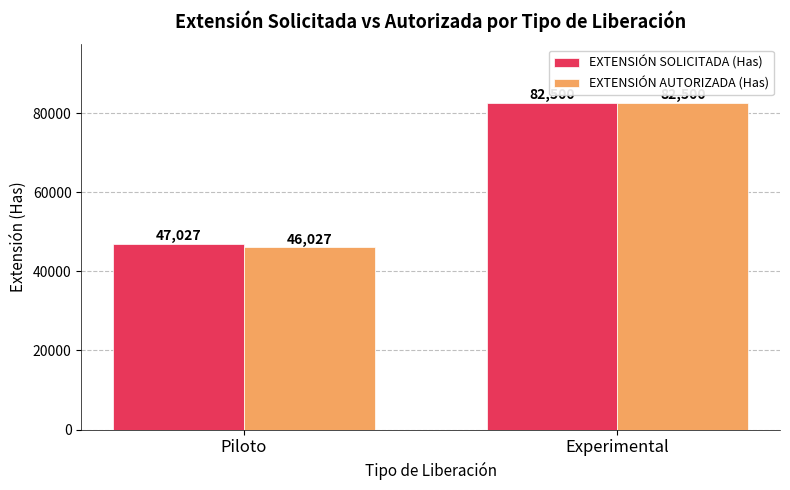

Reading right to left, transcribe all the data shown in this chart.

EXTENSIÓN SOLICITADA (Has): Experimental=82500	Piloto=47027
EXTENSIÓN AUTORIZADA (Has): Experimental=82500	Piloto=46027